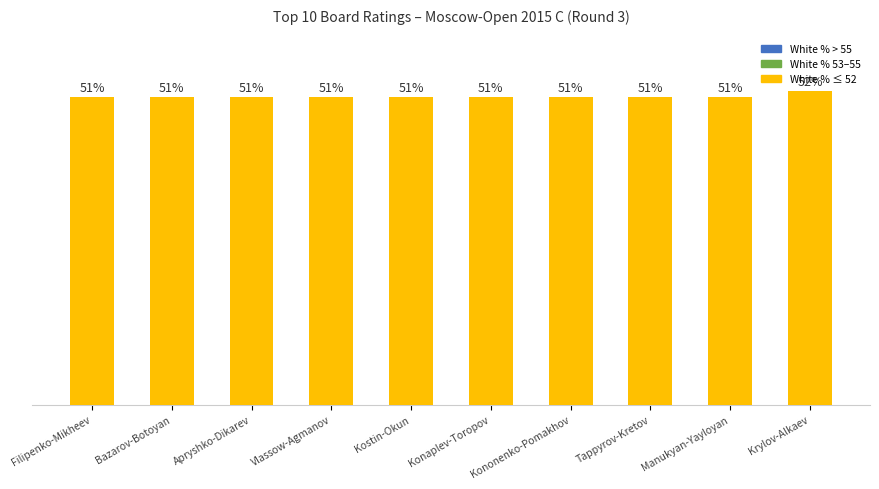

What is the label of the 4th bar from the right?

Kononenko-Pomakhov